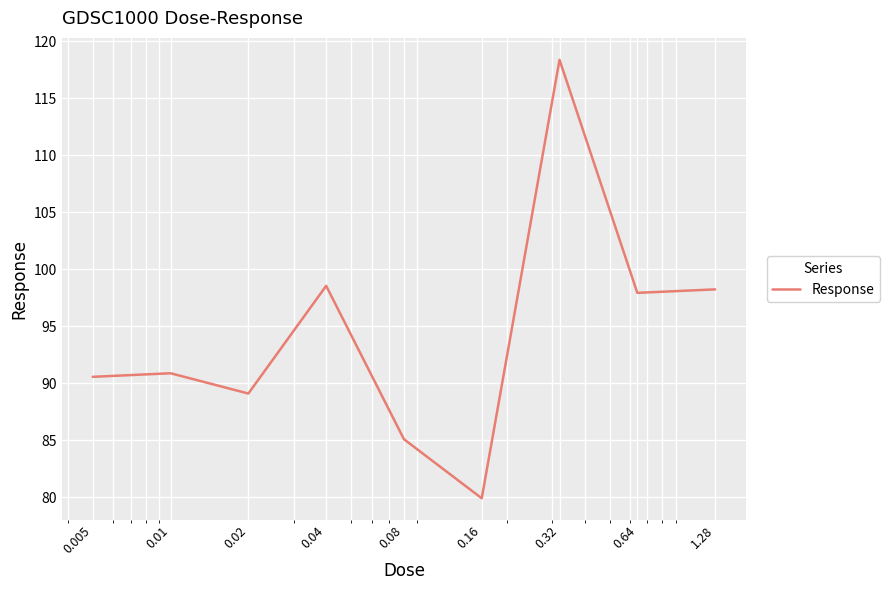

What is the difference between the maximum and minimum values?

38.5